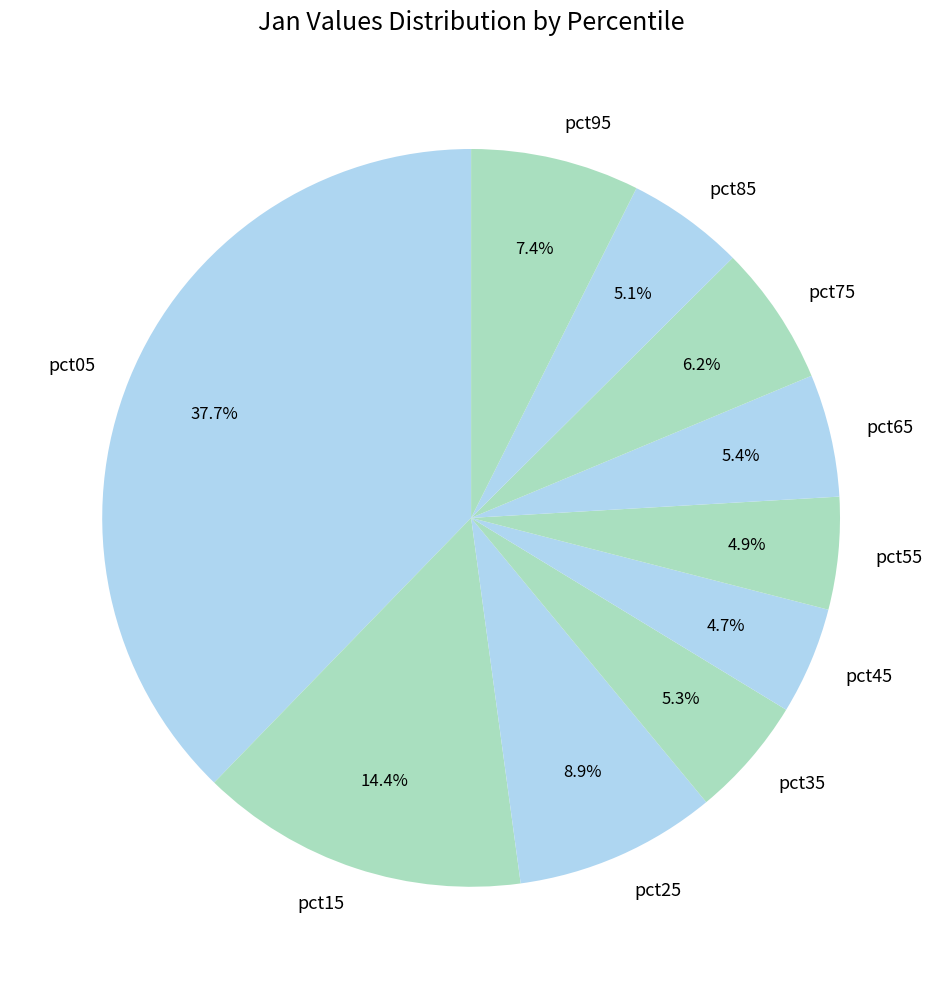

To the nearest percent, what portion does pct95 represent?

7%